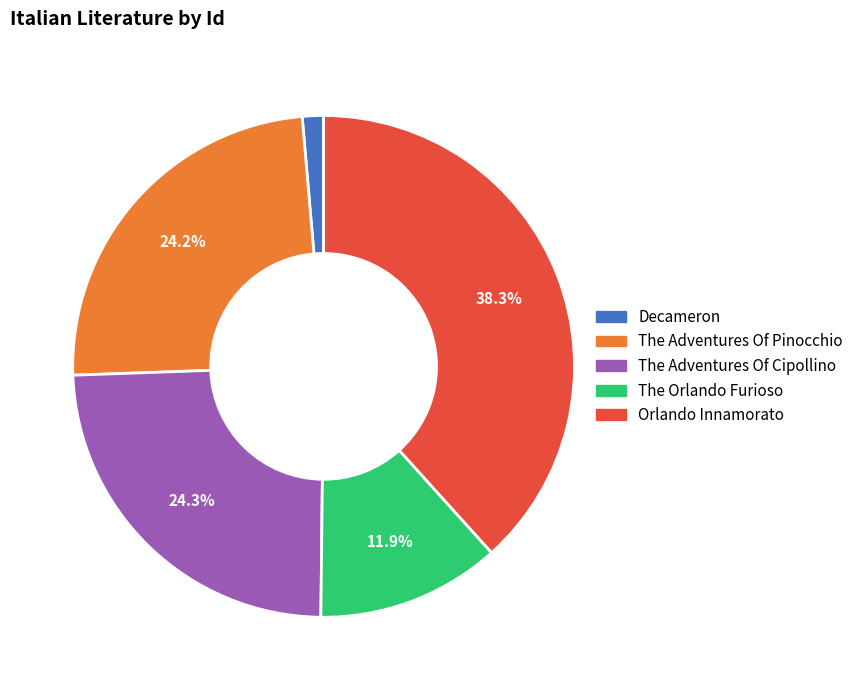

Does any single category account for the majority?

No